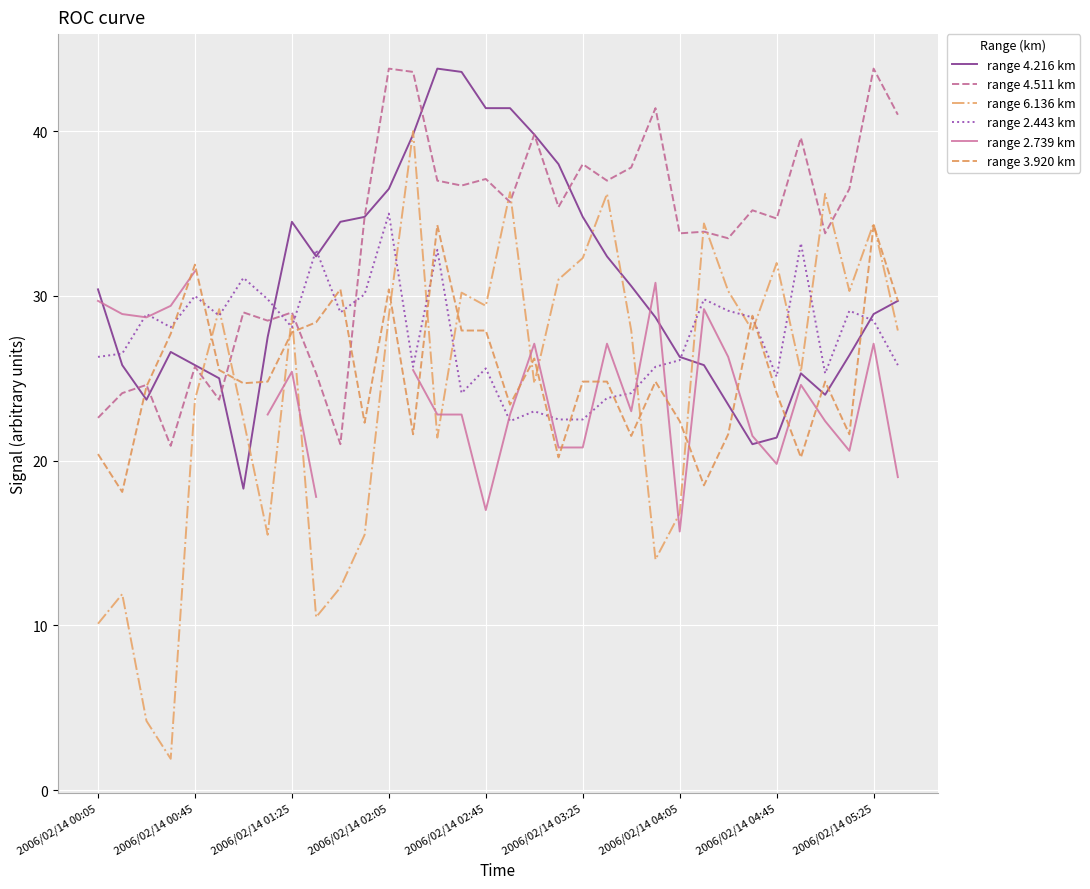

What is the maximum value shown in the chart?

43.8